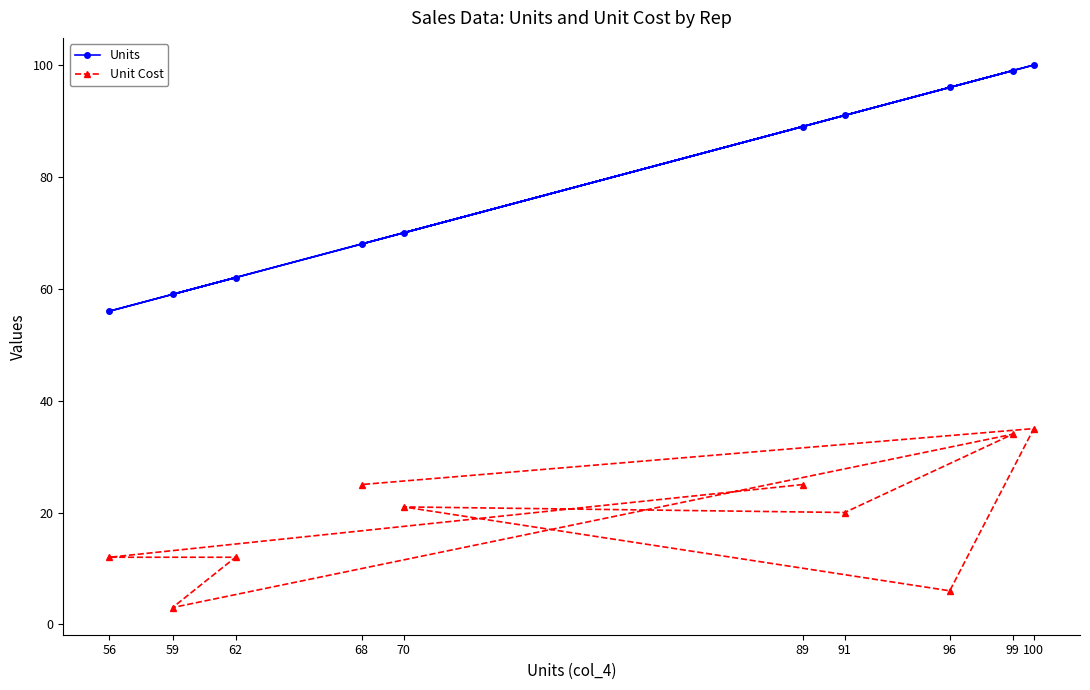

Reading left to right, extract all data points from this chart.

Units: 56=56	59=59	62=62	68=68	70=70	89=89	91=91	96=96	99=99	100=100
Unit Cost: 56=12	59=3	62=12	68=25	70=21	89=25	91=20	96=6	99=34	100=35